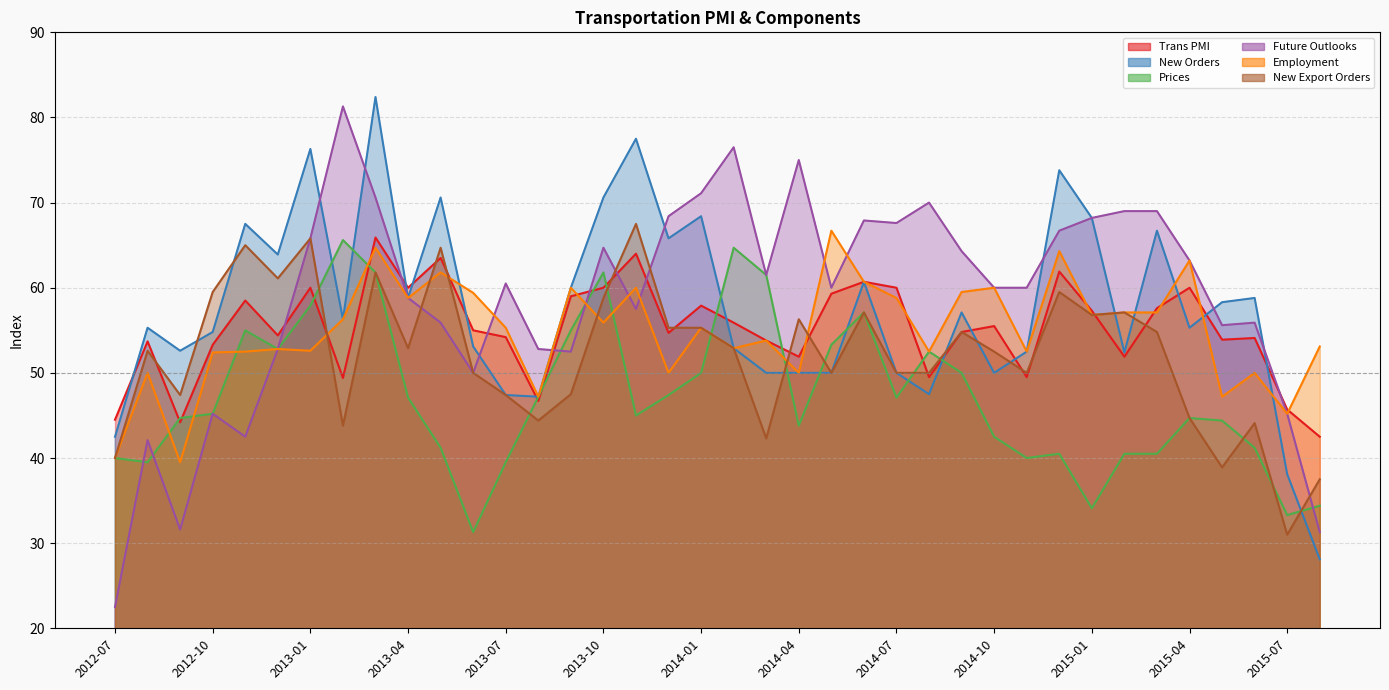

Where does the Trans PMI series first go above 55?

2012-11